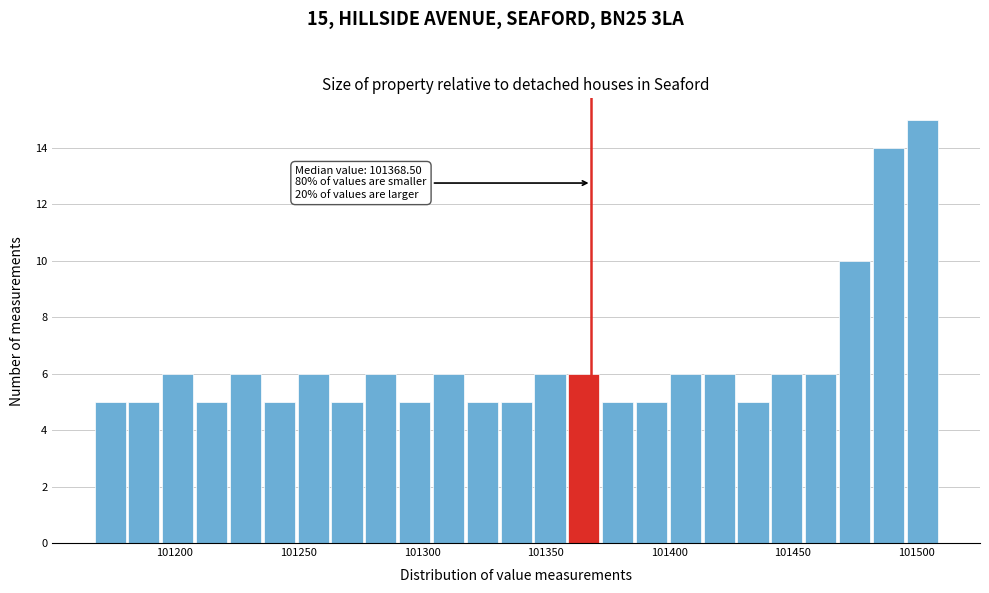

Read against the x-axis, roughly where is the centre of the tallest bar?

101500